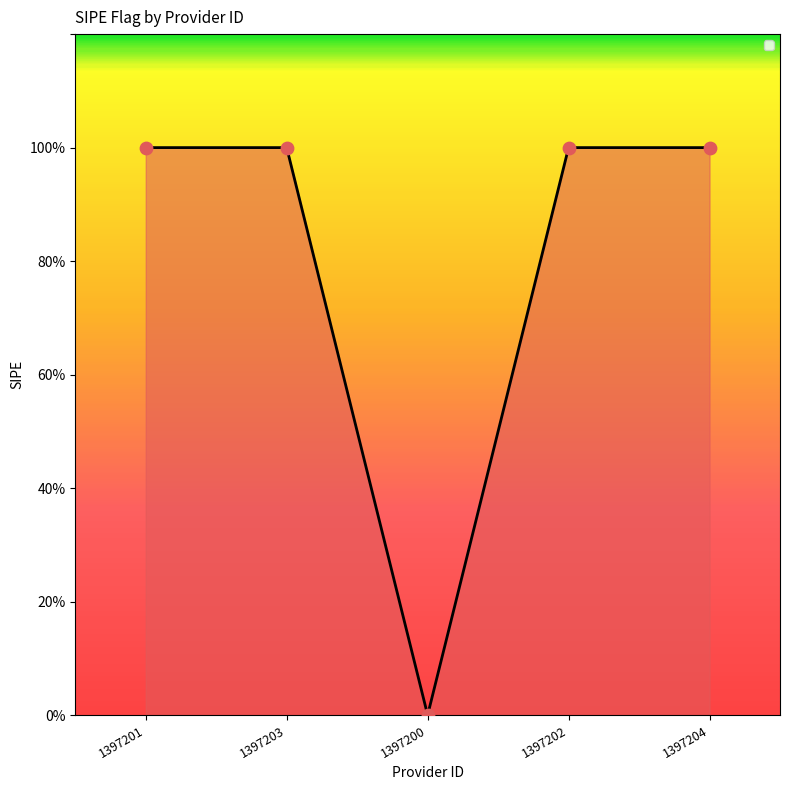

Between 1397201 and 1397204, which is larger?

1397201